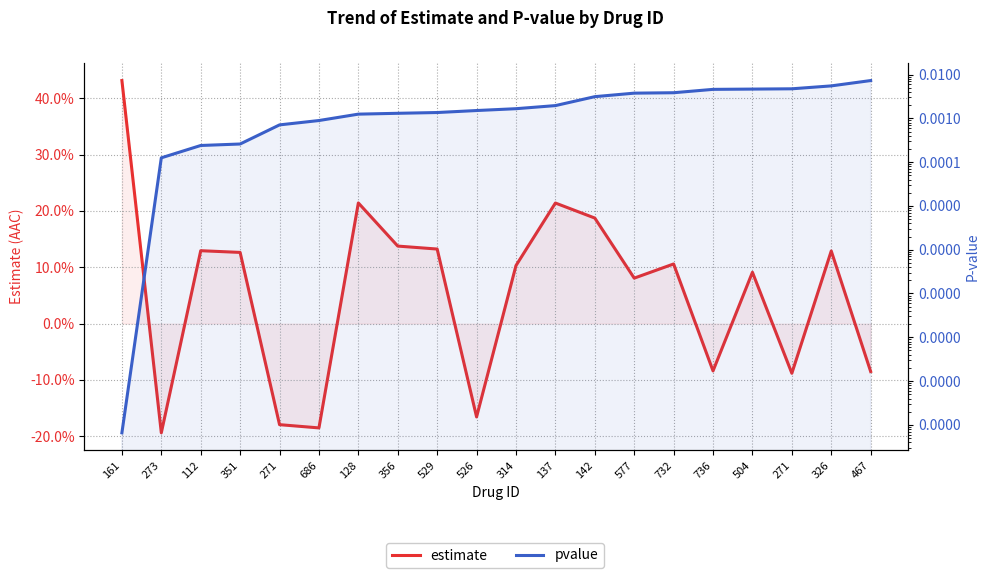

At which category does the chart reach its minimum across all series?

273